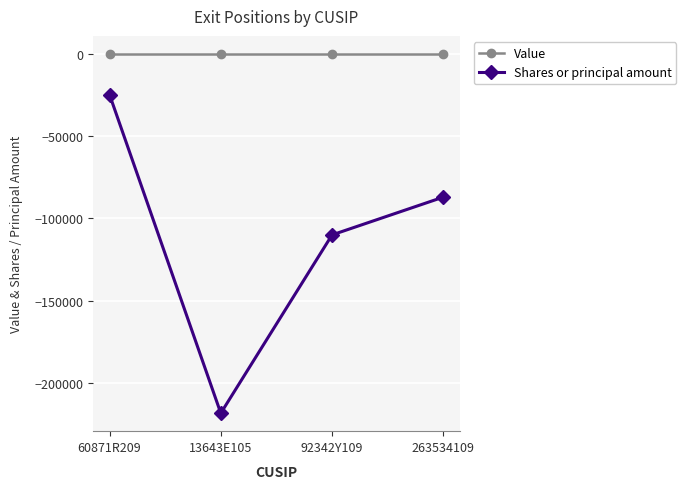

True or false: Value and Shares or principal amount intersect in this chart.

False